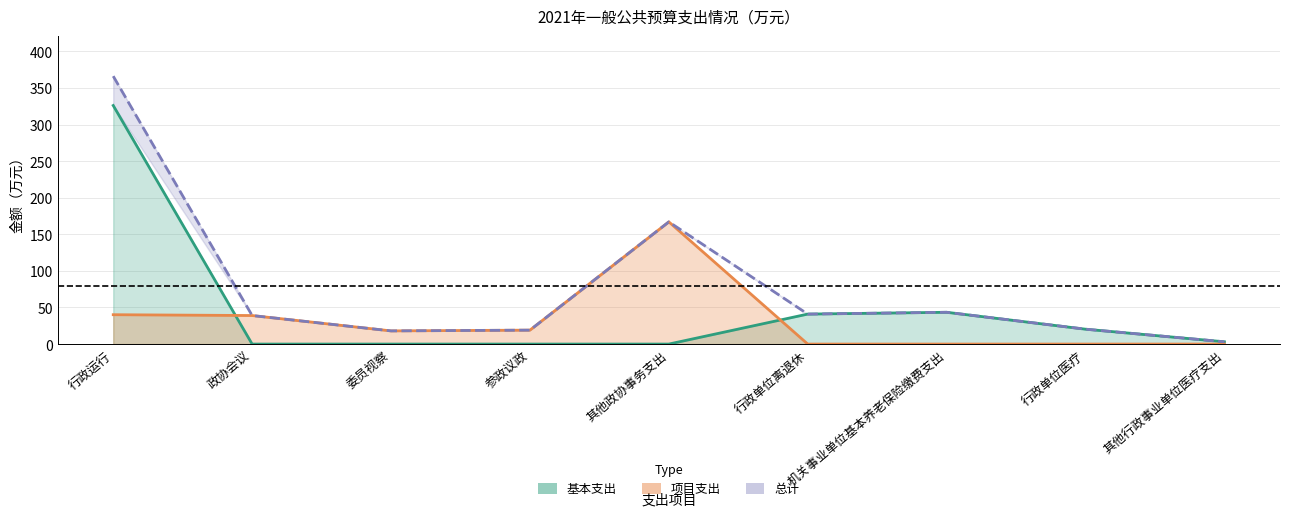

The value of 总计 at 其他行政事业单位医疗支出 is 3.1. True or false?

True